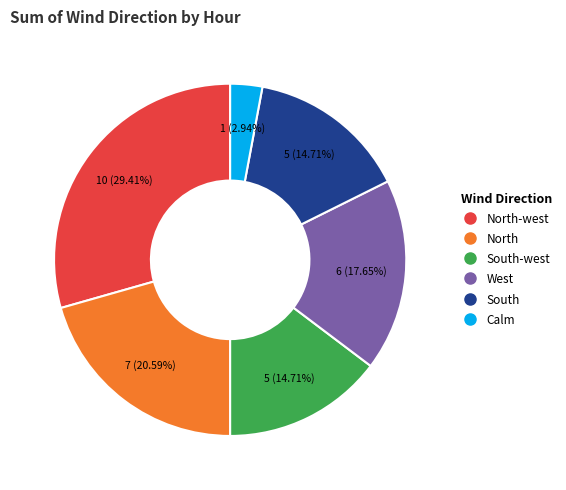

Is there any slice that represents more than half of the pie?

No